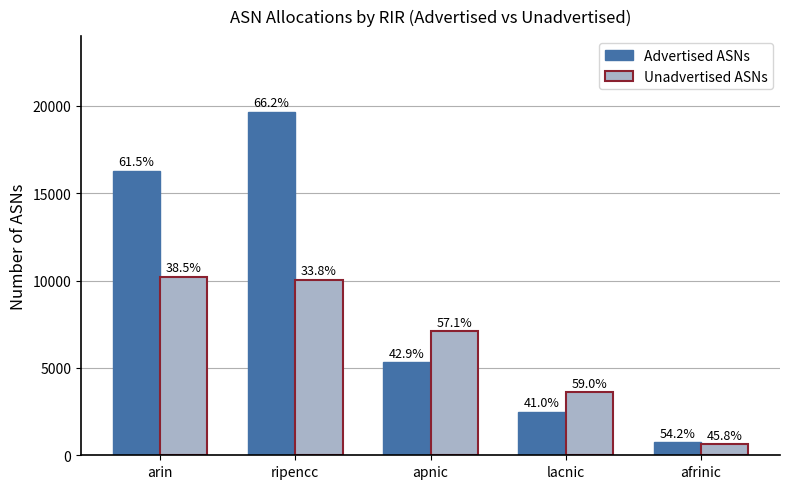

Which has a higher value, lacnic or arin?

arin